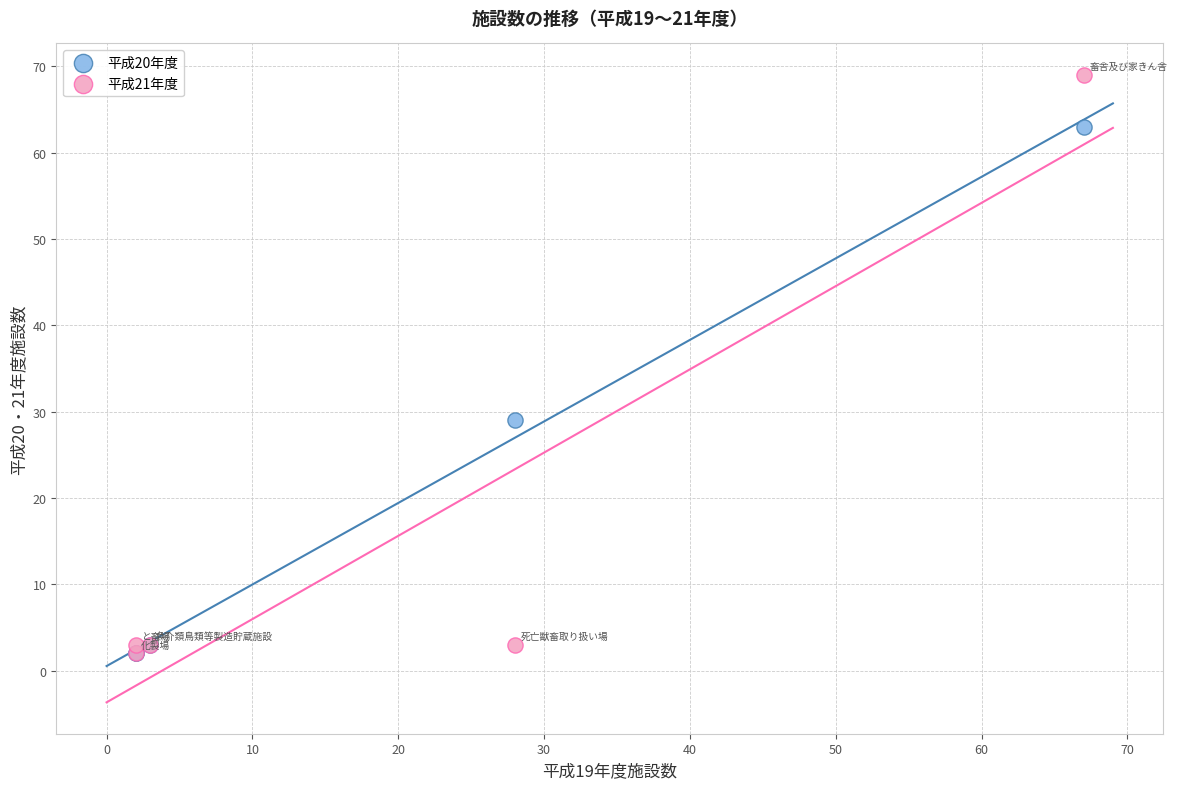

Which series has the largest Y range (max minus min)?

平成21年度